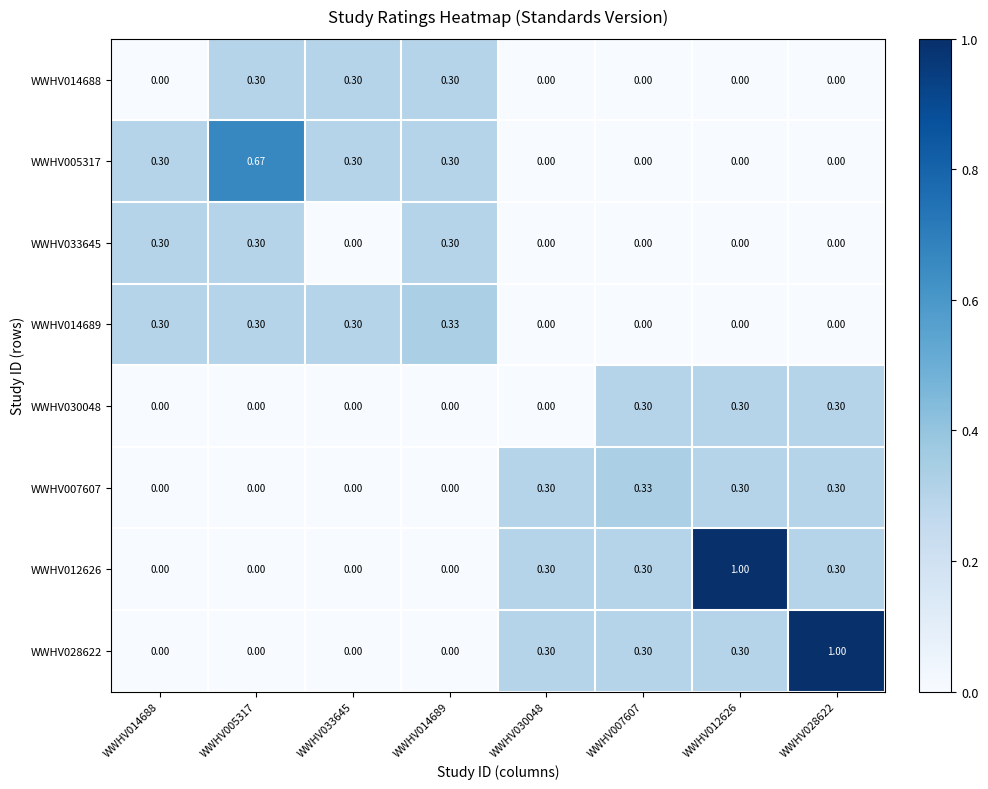

Is the value of WWHV033645 at WWHV033645 greater than the value of WWHV014688 at WWHV033645?

No